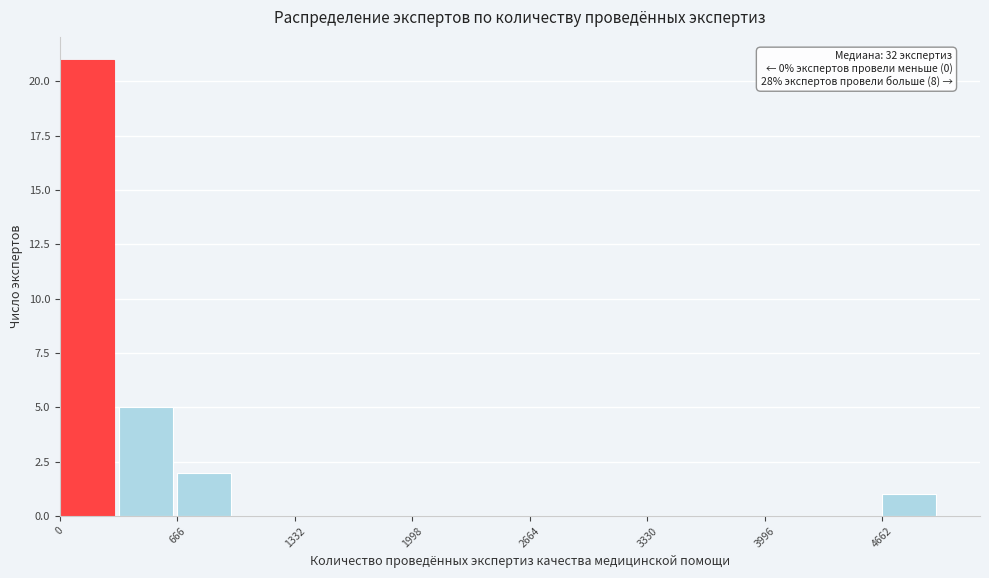

Read against the x-axis, roughly where is the centre of the tallest bar?

200